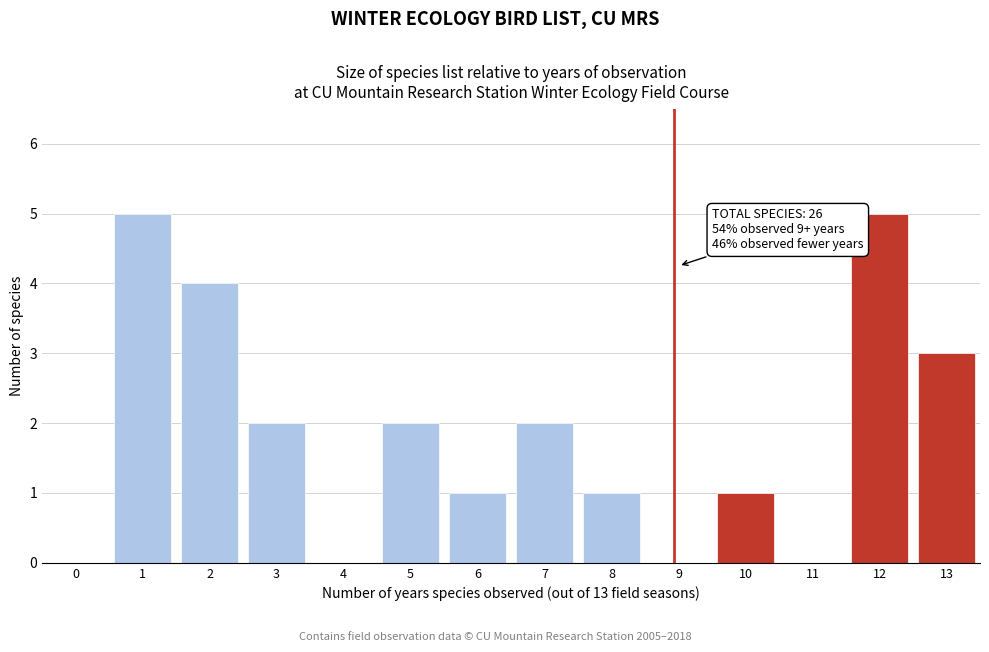

Reading right to left, transcribe all the data shown in this chart.

13=3	12=5	11=0	10=1	9=0	8=1	7=2	6=1	5=2	4=0	3=2	2=4	1=5	0=0